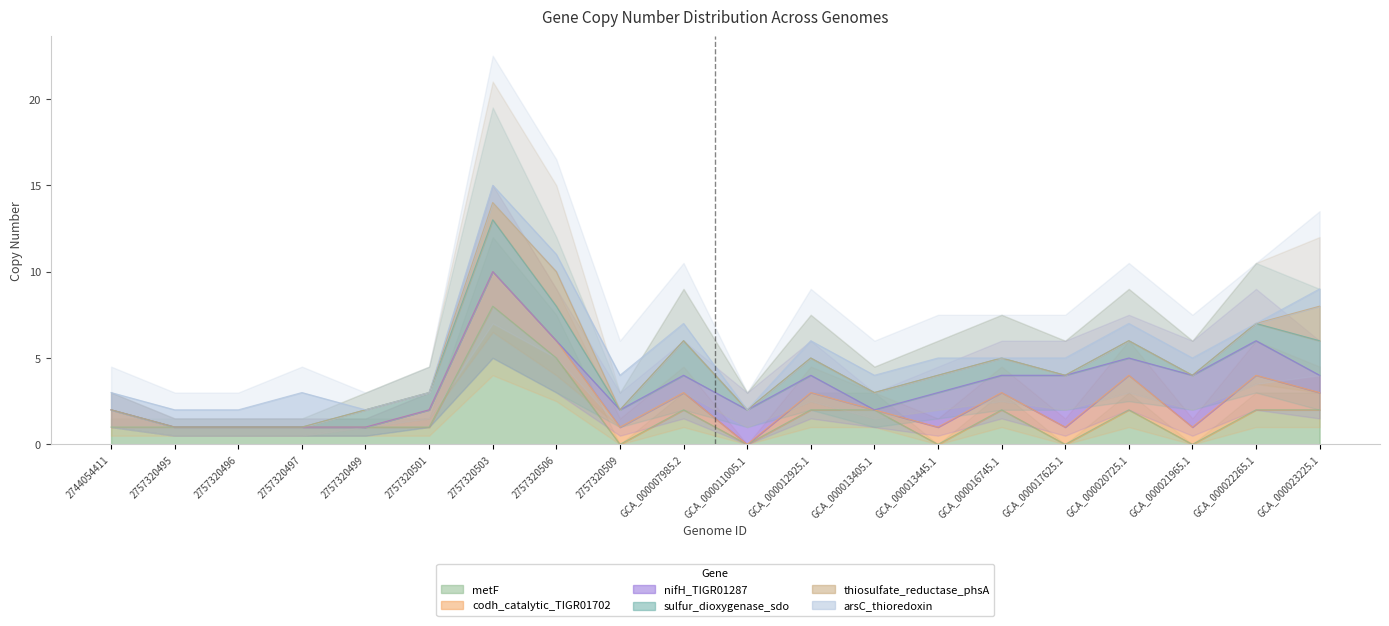

The metF series shows 1 at 2744054411. True or false?

True